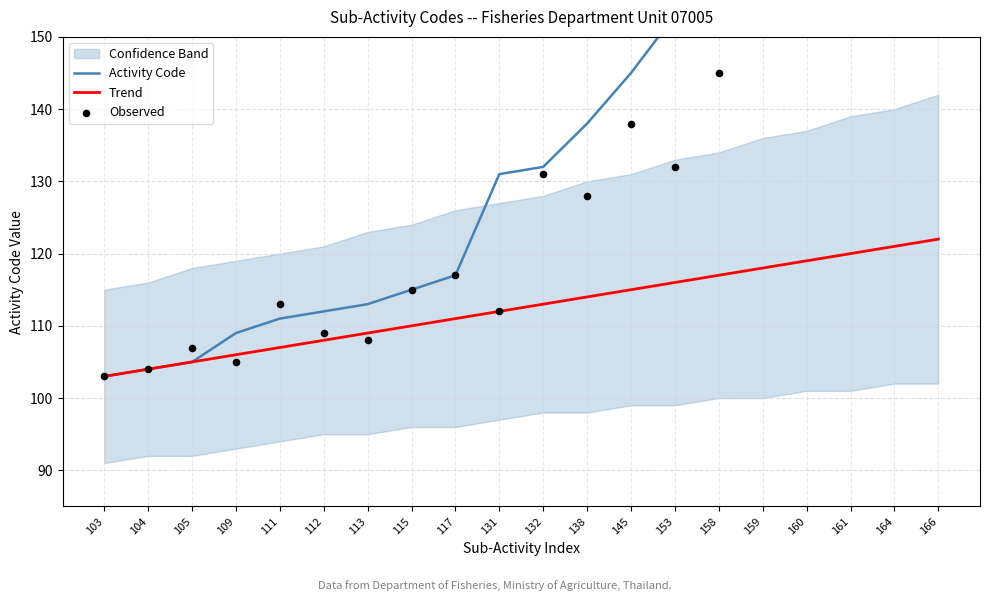

Which has a higher value, 113 or 138?

138